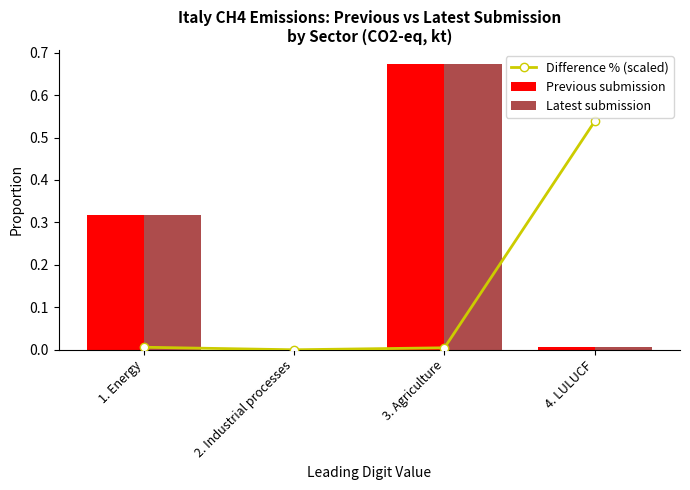

What position from the right is 2. Industrial processes?

3